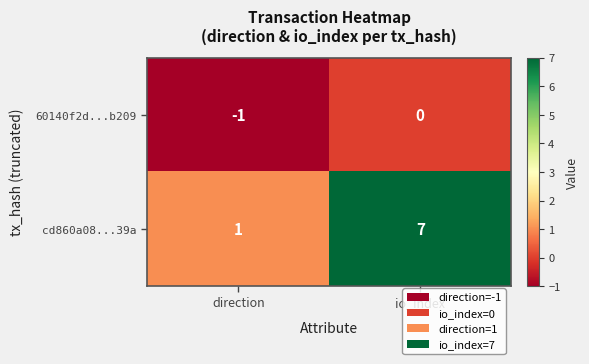

True or false: 60140f2d...b209 has a value of 1 at io_index.

False